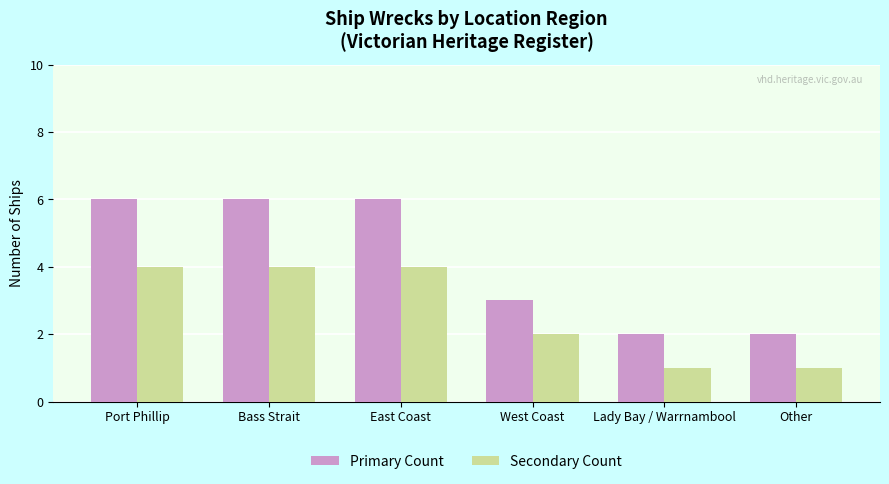

What is the maximum value shown in the chart?

6